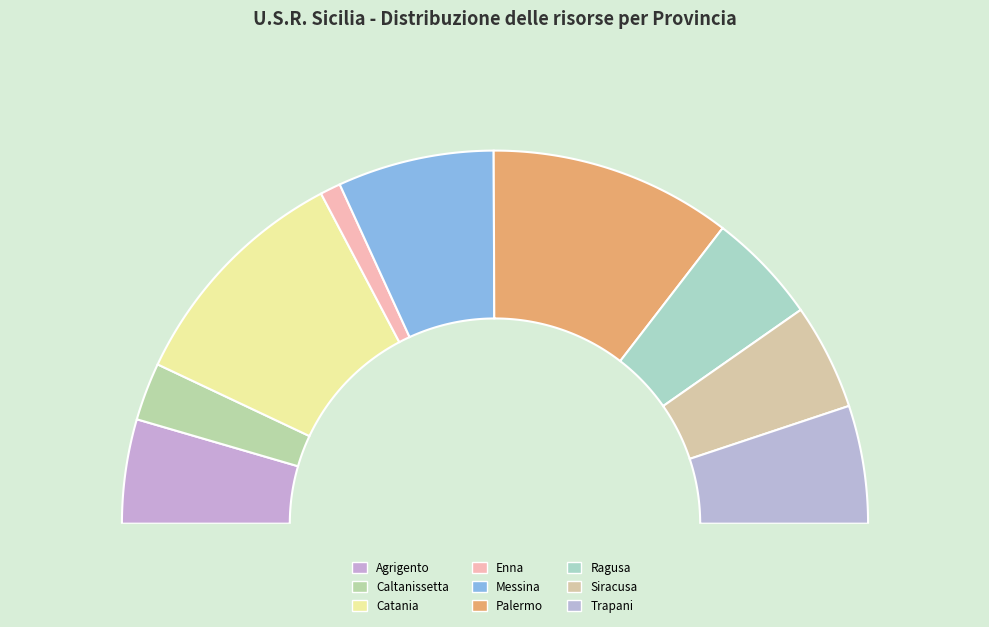

What is the smallest slice in the pie chart?

Enna